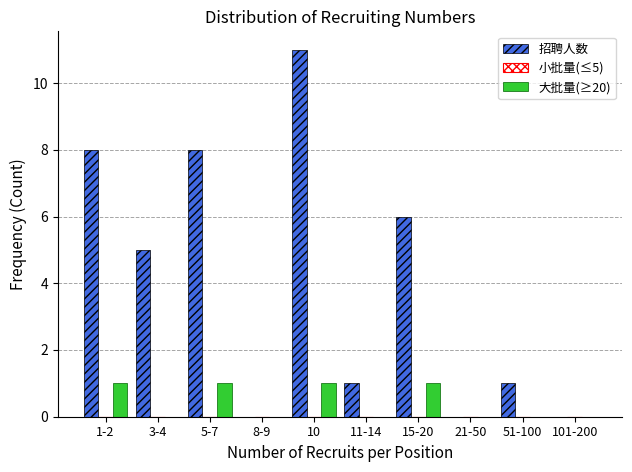

Reading left to right, transcribe all the data shown in this chart.

招聘人数: 1-2=8	3-4=5	5-7=8	8-9=0	10=11	11-14=1	15-20=6	21-50=0	51-100=1	101-200=0
大批量(≥20): 1-2=1	3-4=0	5-7=1	8-9=0	10=1	11-14=0	15-20=1	21-50=0	51-100=0	101-200=0